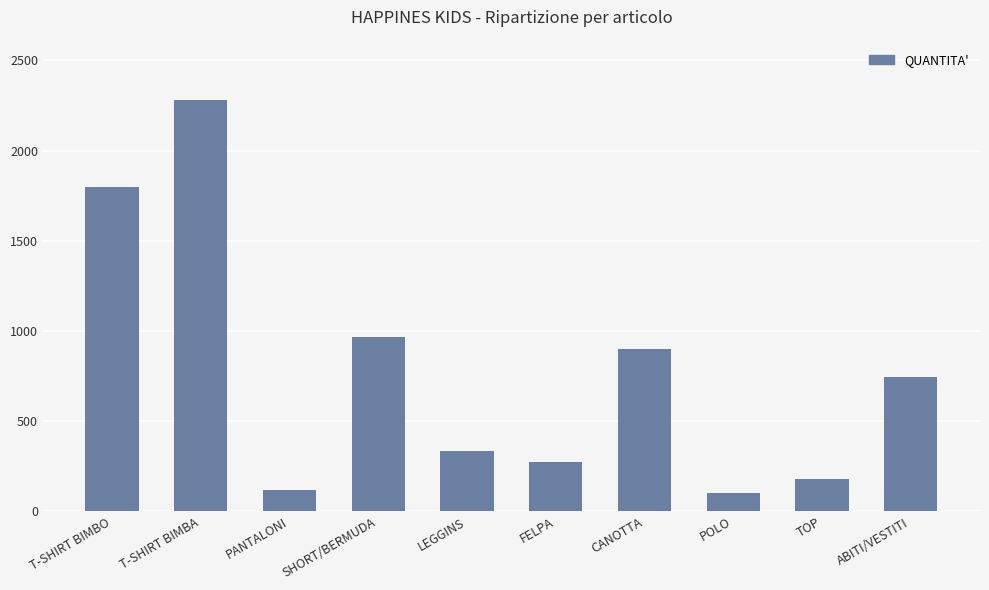

Where does the data first go above 745?

T-SHIRT BIMBO